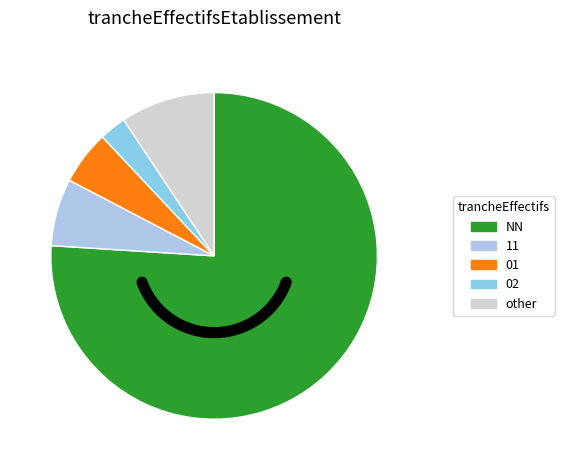

How many slices are in this pie chart?

5